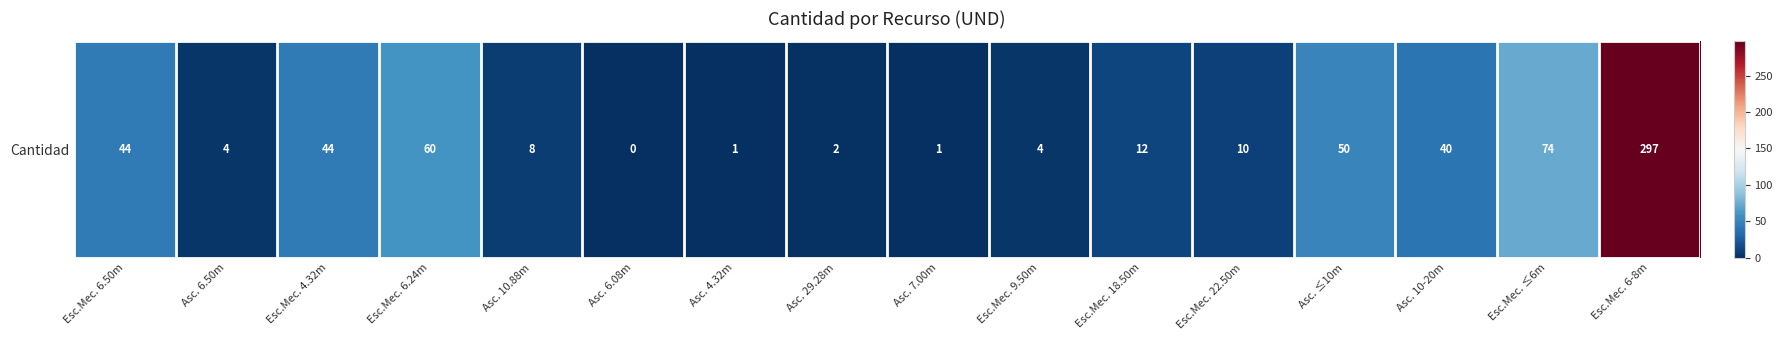

Which label corresponds to the largest value in the chart?

Esc.Mec. 6-8m